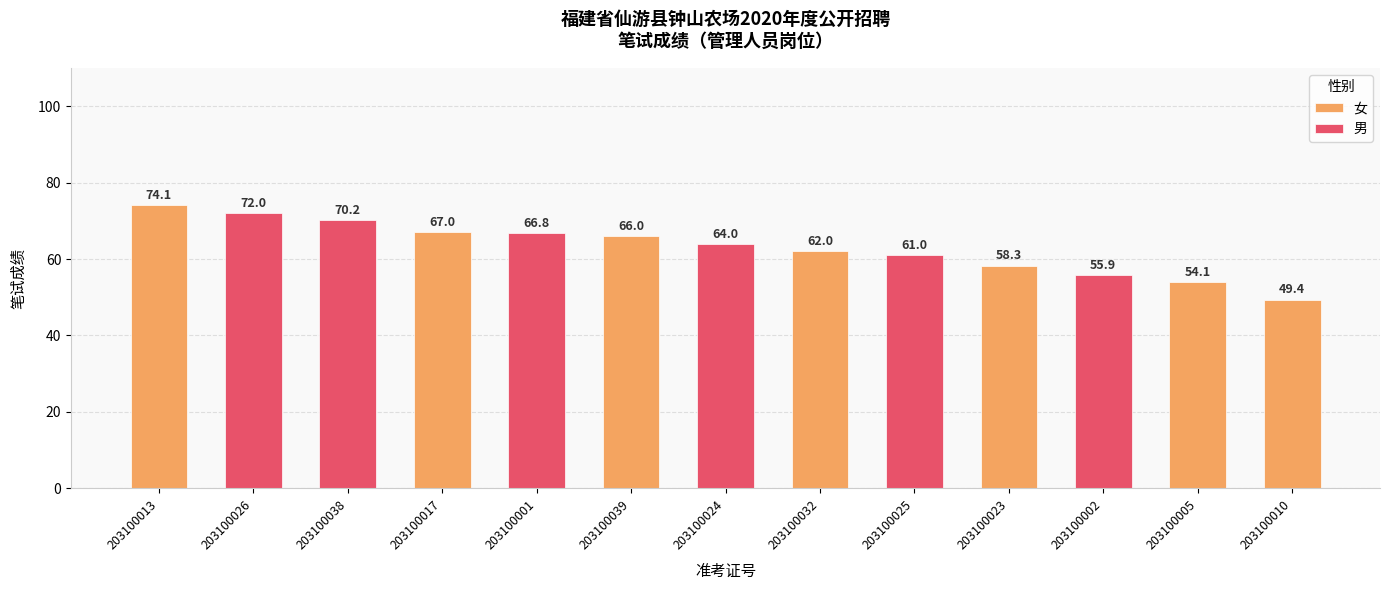

Rank the categories by value from highest to lowest.

203100013, 203100026, 203100038, 203100017, 203100001, 203100039, 203100024, 203100032, 203100025, 203100023, 203100002, 203100005, 203100010